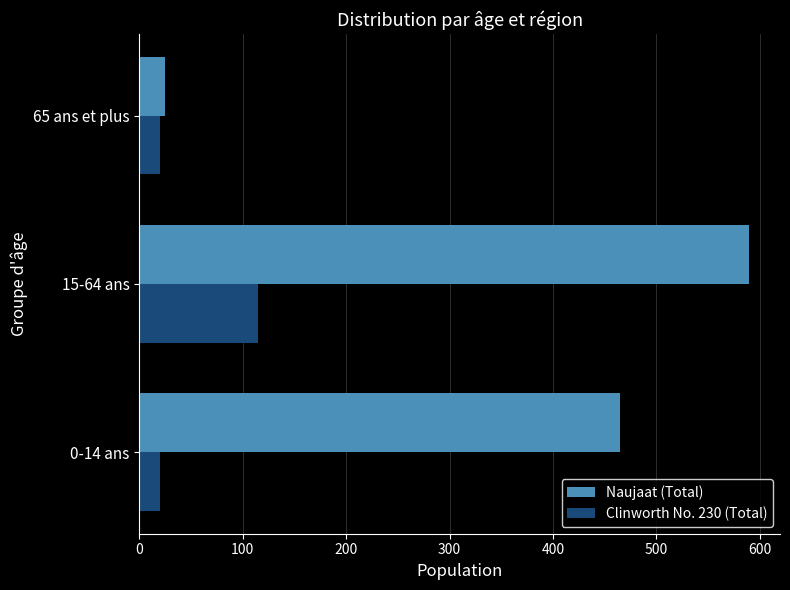

List the series in order of their peak value, highest first.

Naujaat (Total), Clinworth No. 230 (Total)